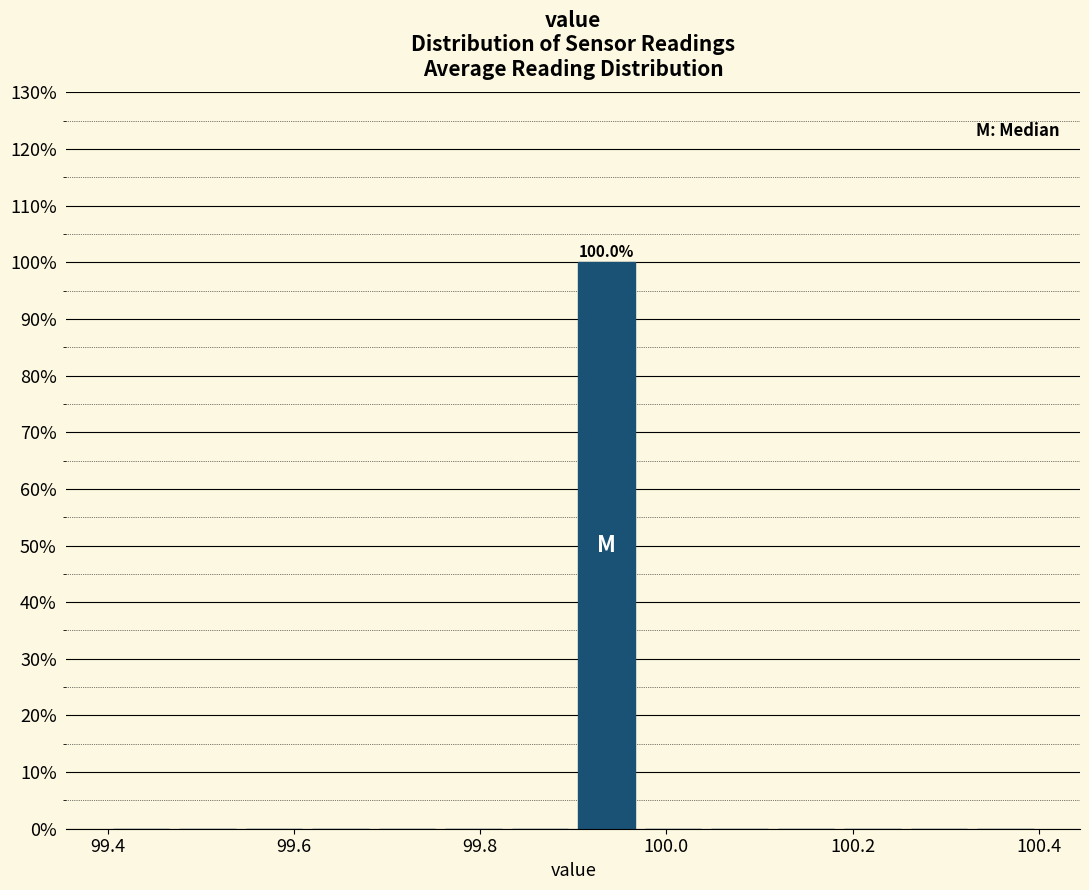

Around what value on the x-axis is the tallest bar? Give the approximate position of its centre, as read against the axis.

99.94